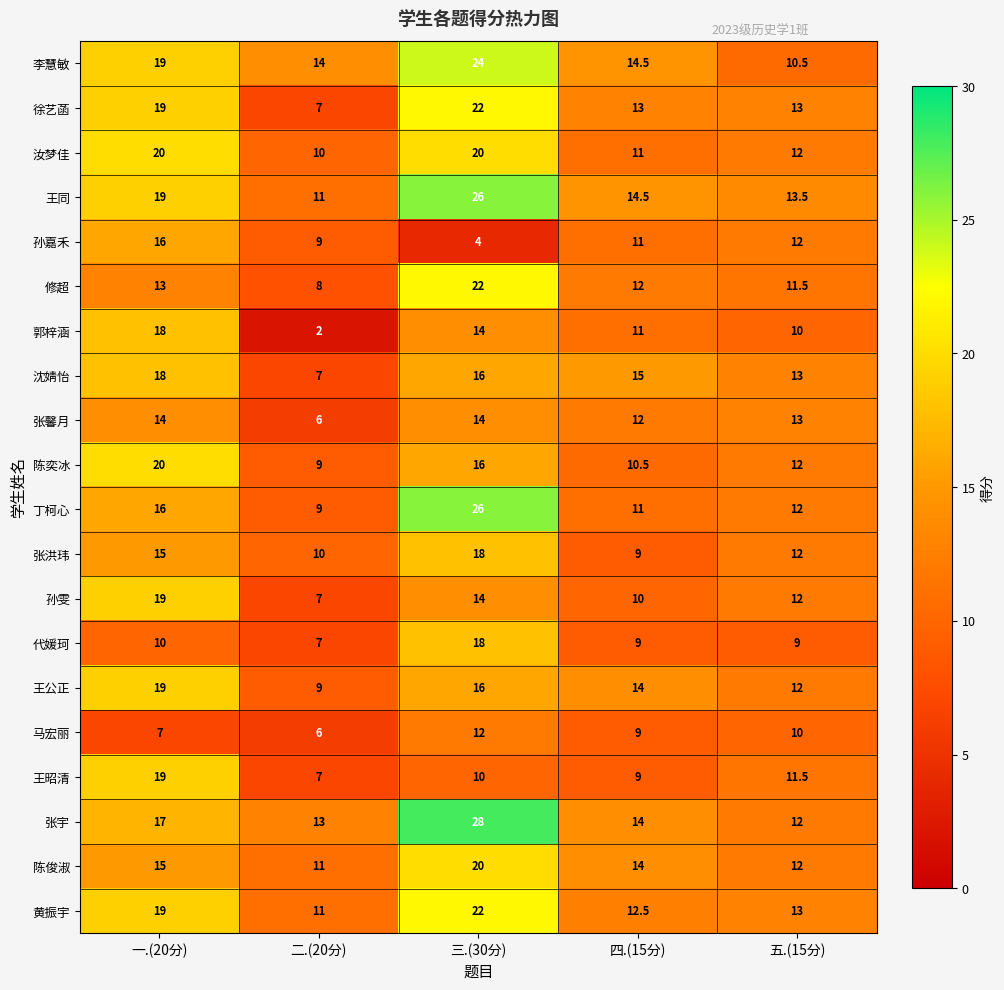

What is the minimum value shown in the chart?

2.0